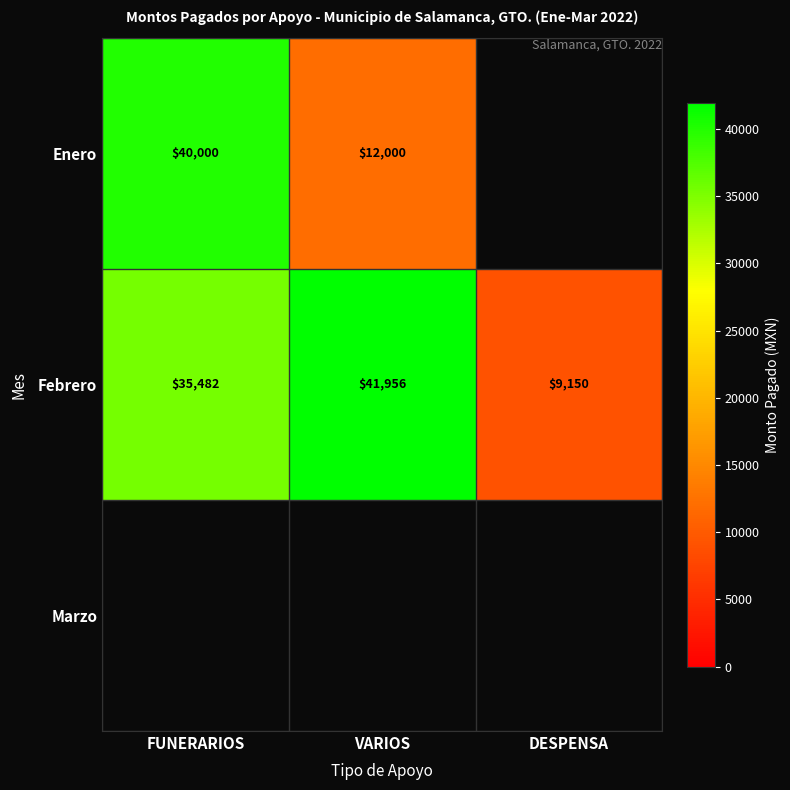

Count the number of data series in this chart.

3